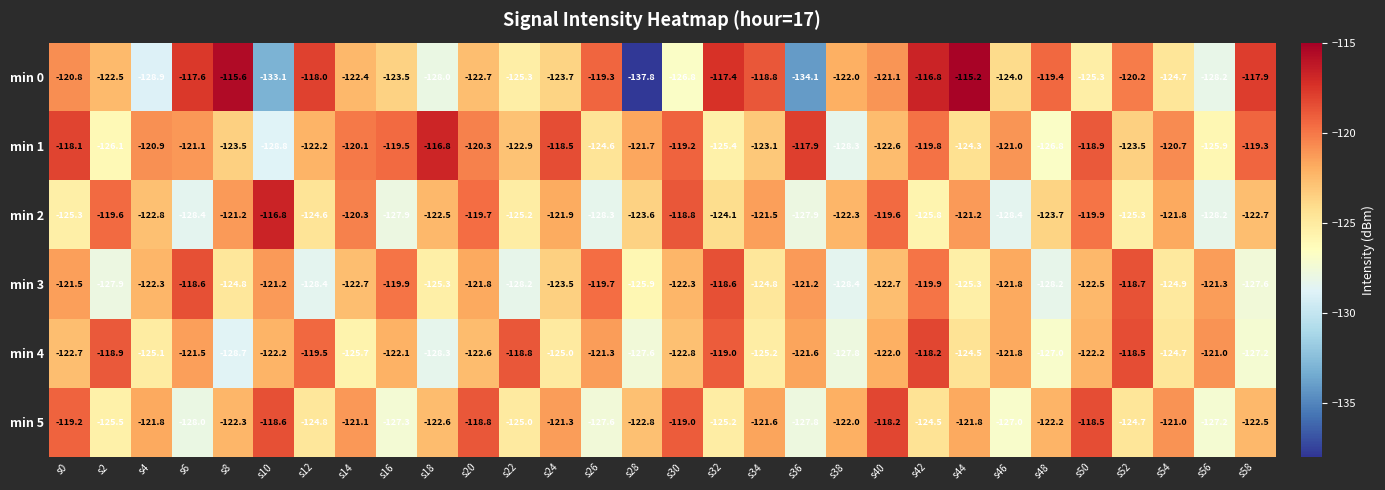

What is the highest value of the min 3 series?

-118.6